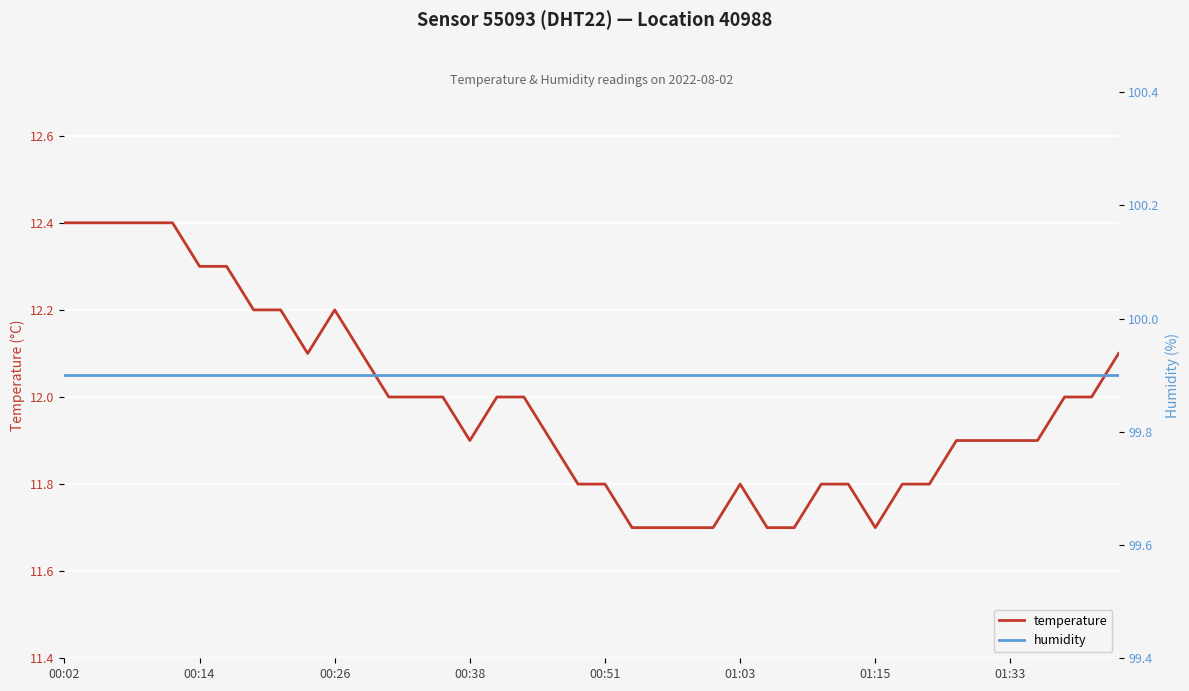

True or false: temperature has more than 0 interior local peaks.

True